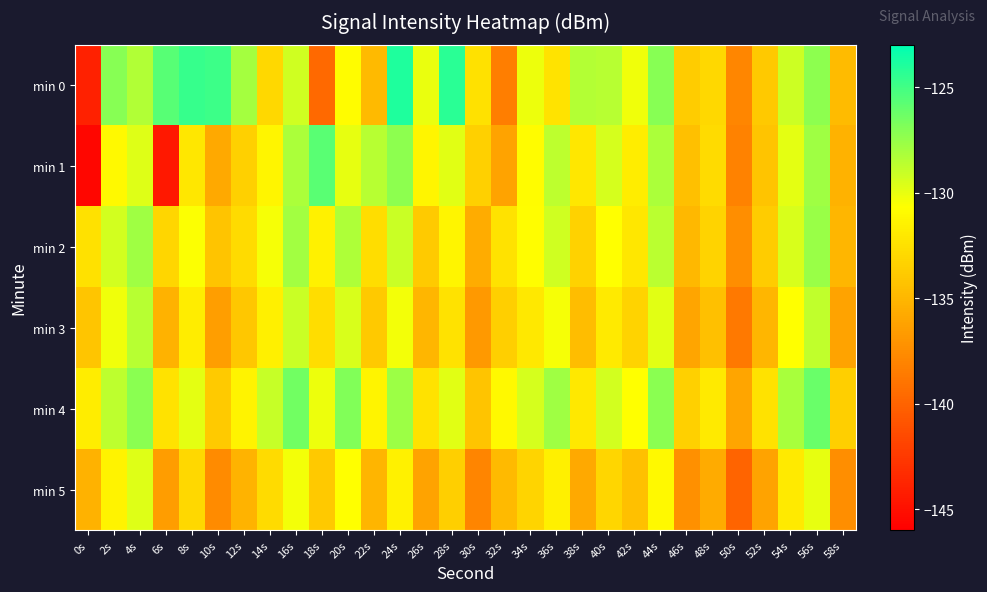

Reading left to right, what are all the values shown in this chart?

min 0: 0s=-144.0	2s=-127.1	4s=-128.3	6s=-125.7	8s=-124.7	10s=-124.8	12s=-128.0	14s=-133.0	16s=-129.3	18s=-139.7	20s=-130.8	22s=-134.8	24s=-124.0	26s=-130.1	28s=-124.3	30s=-132.5	32s=-138.4	34s=-130.1	36s=-132.3	38s=-128.5	40s=-128.5	42s=-130.3	44s=-127.1	46s=-133.7	48s=-133.0	50s=-137.9	52s=-133.9	54s=-129.2	56s=-127.2	58s=-134.7
min 1: 0s=-145.6	2s=-131.1	4s=-129.7	6s=-144.5	8s=-132.1	10s=-135.8	12s=-133.4	14s=-131.2	16s=-128.2	18s=-125.7	20s=-130.0	22s=-128.5	24s=-127.3	26s=-131.2	28s=-129.8	30s=-133.5	32s=-136.2	34s=-130.9	36s=-128.7	38s=-132.1	40s=-129.4	42s=-131.8	44s=-128.2	46s=-134.5	48s=-132.8	50s=-138.1	52s=-134.2	54s=-129.9	56s=-127.8	58s=-135.3
min 2: 0s=-132.5	2s=-129.3	4s=-127.8	6s=-133.1	8s=-130.6	10s=-134.2	12s=-132.8	14s=-130.4	16s=-127.9	18s=-131.5	20s=-128.3	22s=-132.7	24s=-129.1	26s=-133.8	28s=-131.2	30s=-135.6	32s=-132.4	34s=-130.8	36s=-129.2	38s=-133.4	40s=-130.7	42s=-132.1	44s=-128.6	46s=-134.9	48s=-133.3	50s=-137.4	52s=-133.7	54s=-129.5	56s=-127.6	58s=-135.0
min 3: 0s=-134.1	2s=-130.2	4s=-128.5	6s=-135.3	8s=-131.8	10s=-136.4	12s=-134.0	14s=-131.6	16s=-129.1	18s=-132.7	20s=-129.5	22s=-133.9	24s=-130.3	26s=-135.0	28s=-132.4	30s=-136.8	32s=-133.6	34s=-132.0	36s=-130.4	38s=-134.6	40s=-131.9	42s=-133.3	44s=-129.8	46s=-136.1	48s=-134.5	50s=-138.7	52s=-135.0	54s=-130.7	56s=-128.8	58s=-136.2
min 4: 0s=-131.8	2s=-128.7	4s=-127.2	6s=-132.4	8s=-129.9	10s=-133.8	12s=-131.4	14s=-129.0	16s=-126.5	18s=-130.1	20s=-126.9	22s=-131.3	24s=-127.7	26s=-132.4	28s=-129.8	30s=-134.2	32s=-131.0	34s=-129.4	36s=-127.8	38s=-132.0	40s=-129.3	42s=-130.7	44s=-127.2	46s=-133.5	48s=-131.9	50s=-136.1	52s=-132.4	54s=-128.1	56s=-126.2	58s=-133.6
min 5: 0s=-135.3	2s=-131.4	4s=-129.7	6s=-136.5	8s=-133.0	10s=-137.6	12s=-135.2	14s=-132.8	16s=-130.3	18s=-133.9	20s=-130.7	22s=-135.1	24s=-131.5	26s=-136.2	28s=-133.6	30s=-138.0	32s=-134.8	34s=-133.2	36s=-131.6	38s=-135.8	40s=-133.1	42s=-134.5	44s=-131.0	46s=-137.3	48s=-135.7	50s=-139.9	52s=-136.2	54s=-131.9	56s=-130.0	58s=-137.4